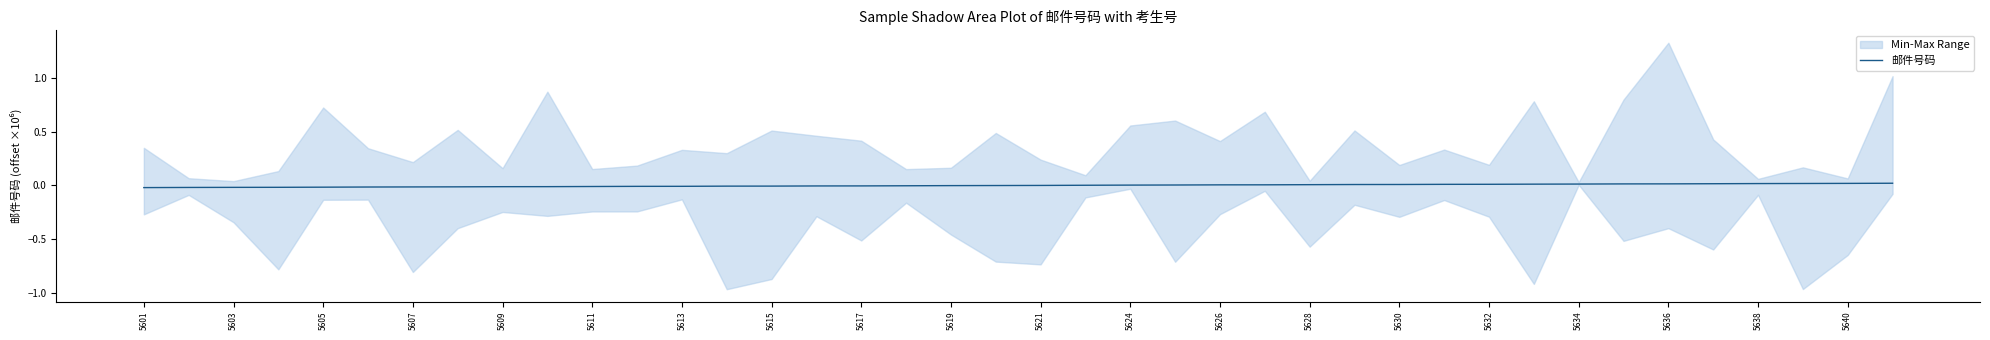

How many values are below zero?

21